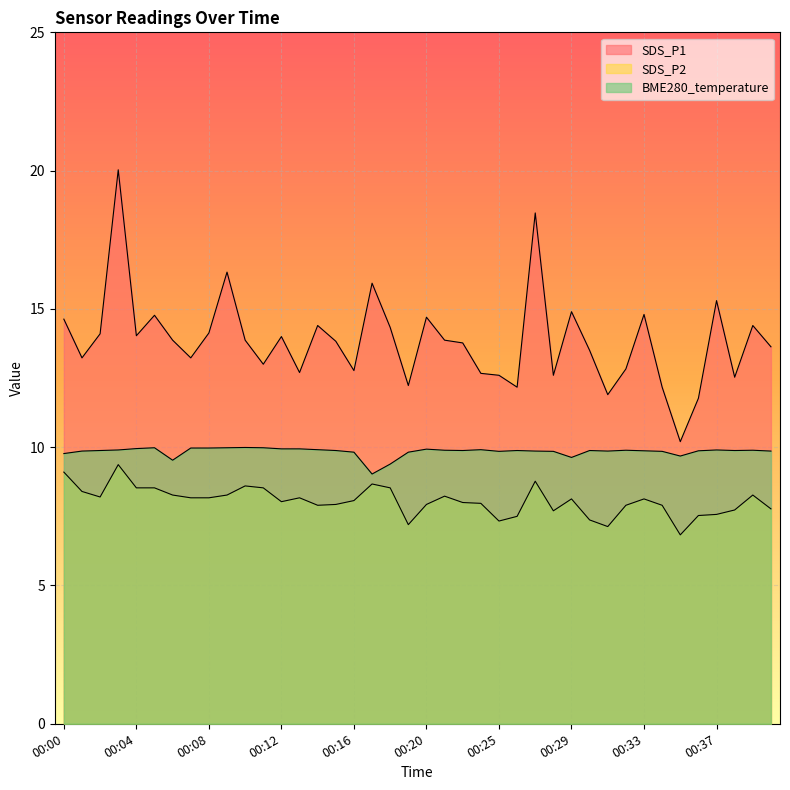

What is the maximum value shown in the chart?

20.0